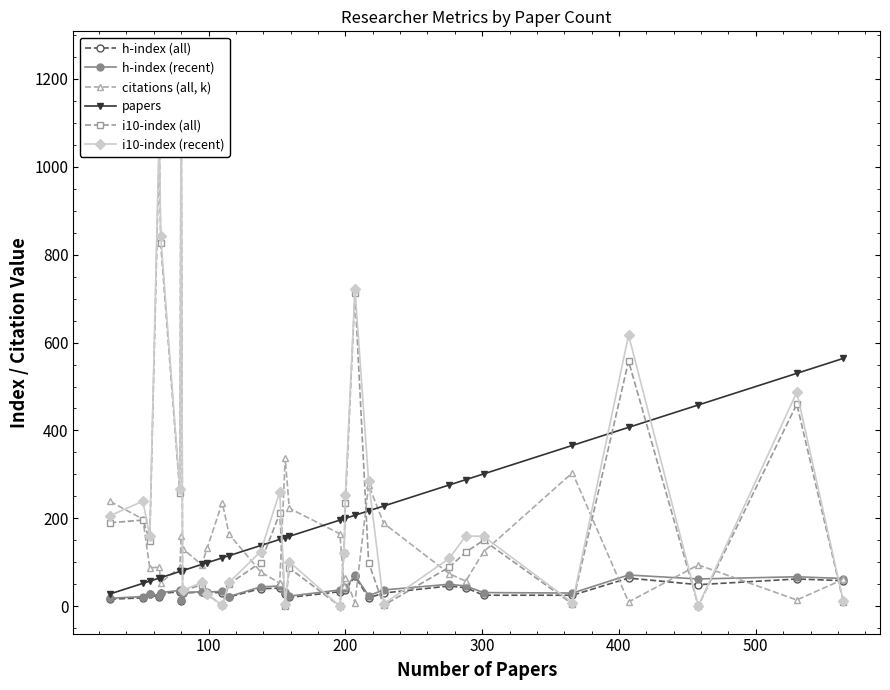

What is the highest value of the papers series?

564.0